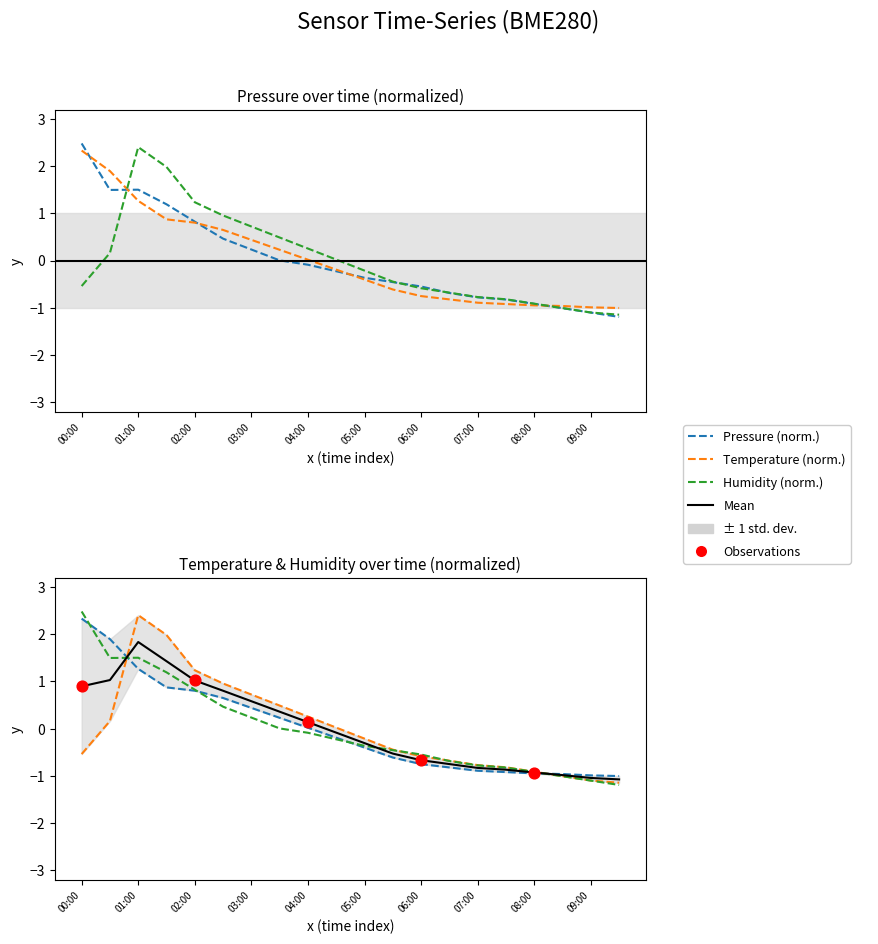

At which category is the sum across all series the highest?

01:00